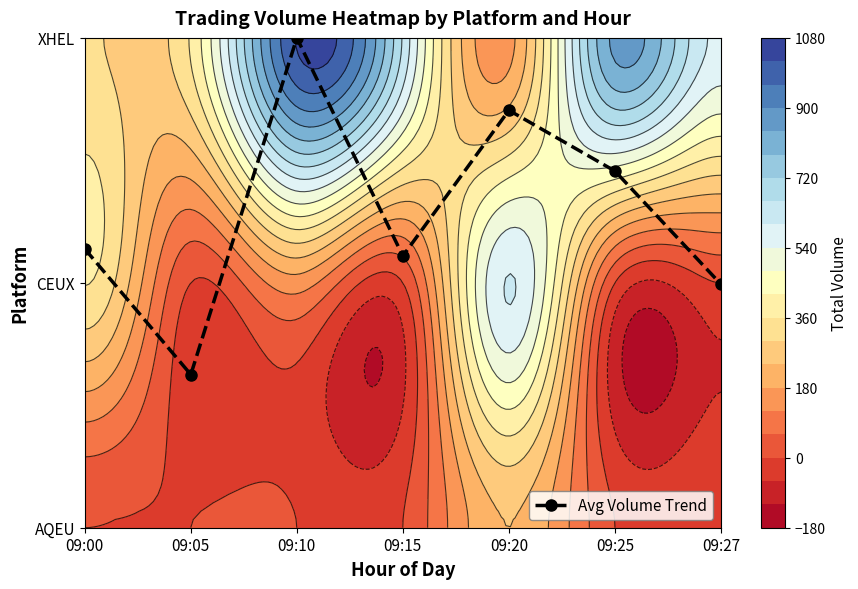

What is the average value?

1.3